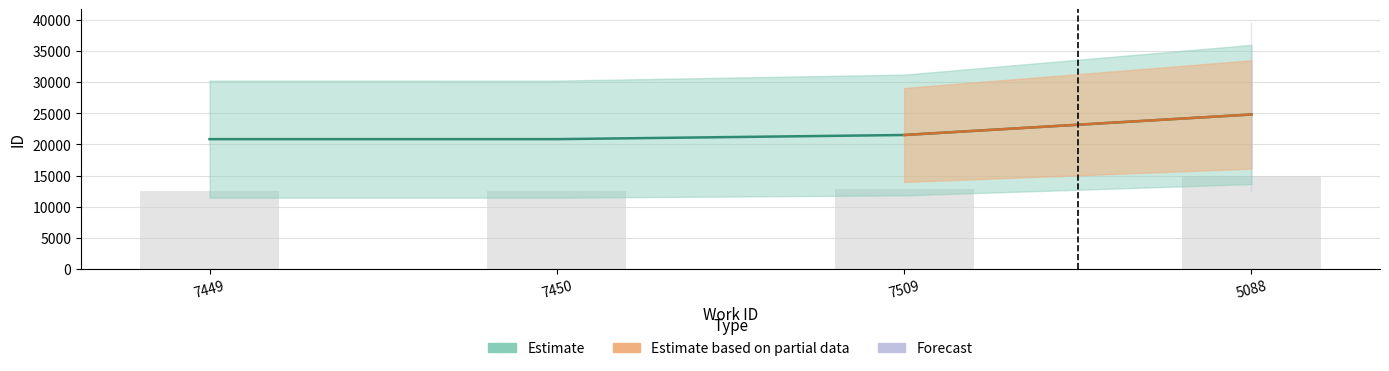

Reading right to left, list all the values displayed in this chart.

5088=24816	7509=21523	7450=20860	7449=20859